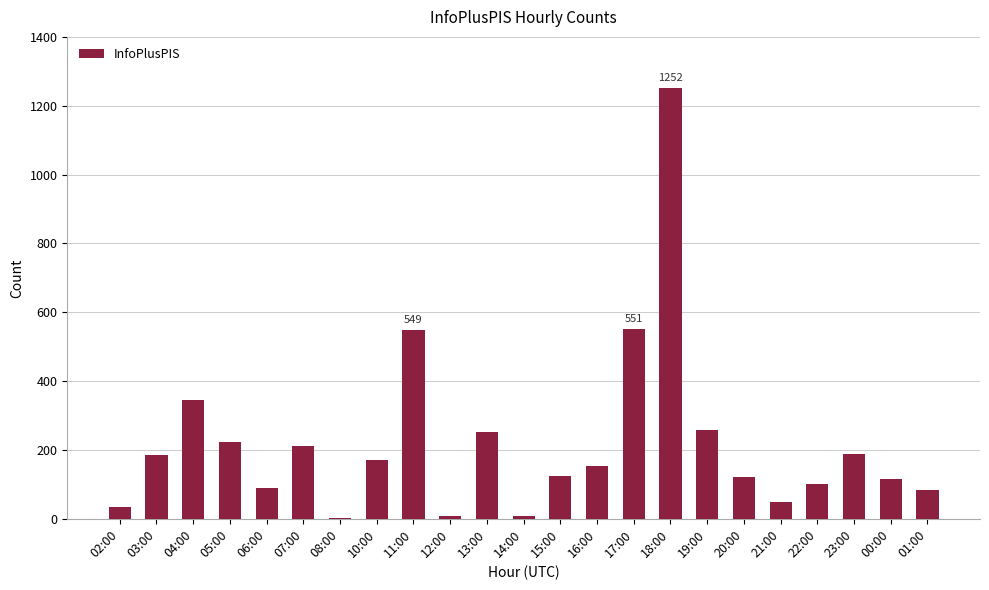

The chart shows a value of 36 at 16:00. True or false?

False